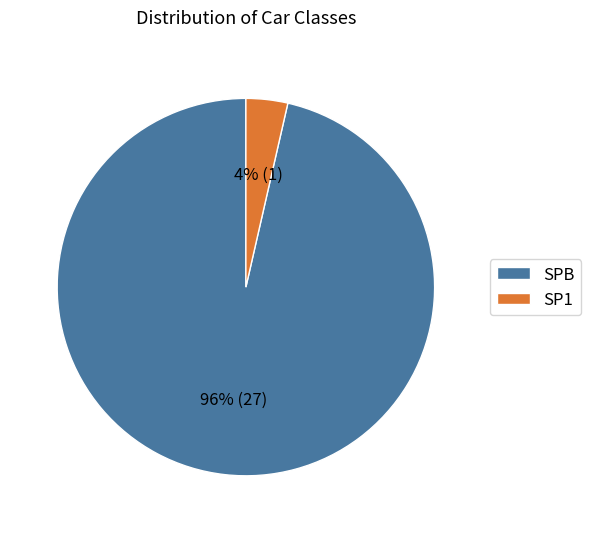

To the nearest percent, what percentage of the pie is SPB?

96%